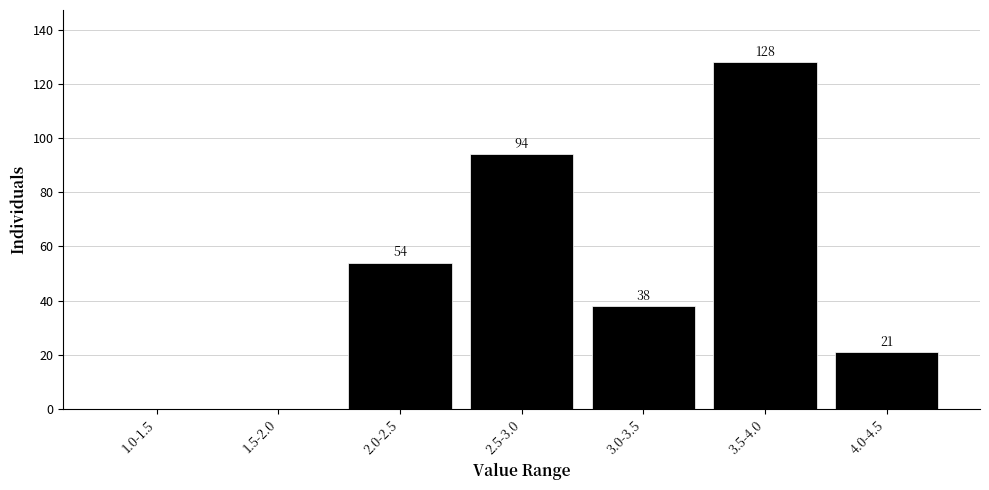

Reading left to right, transcribe all the data shown in this chart.

1.0-1.5=0	1.5-2.0=0	2.0-2.5=54	2.5-3.0=94	3.0-3.5=38	3.5-4.0=128	4.0-4.5=21